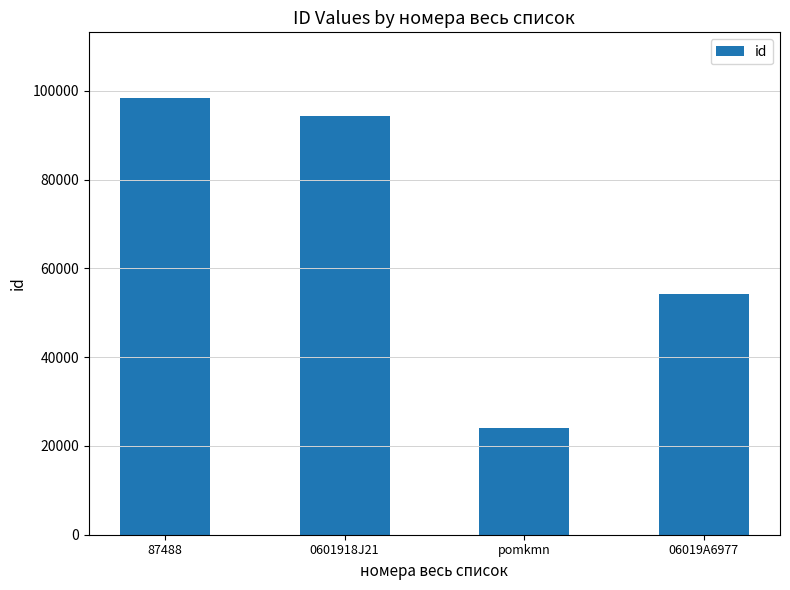

Rank the categories by value from highest to lowest.

87488, 0601918J21, 06019A6977, pomkmn